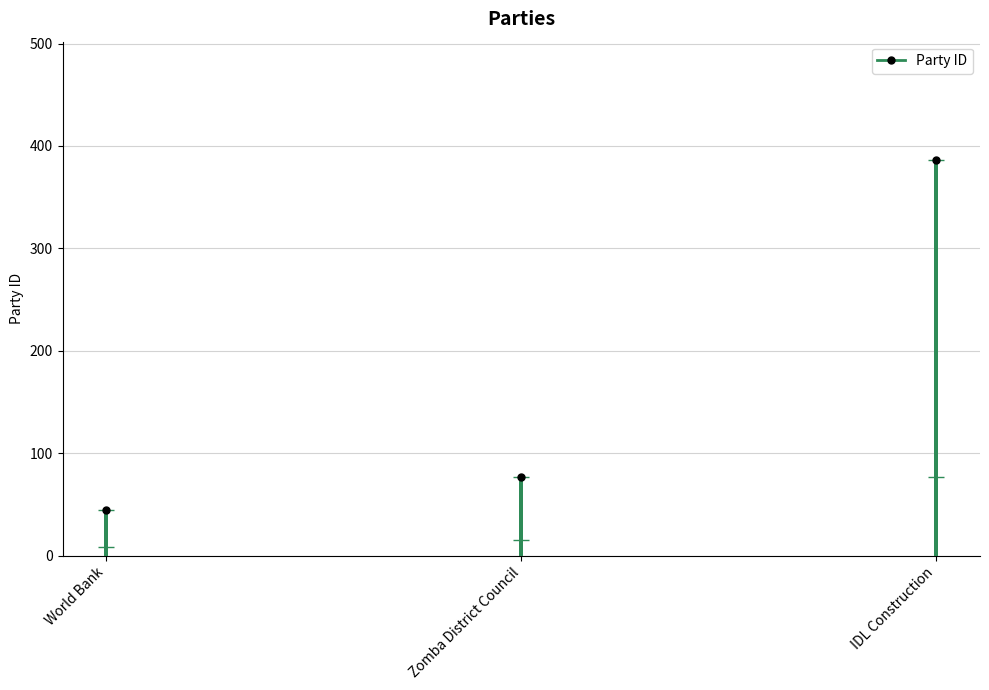

Is it true that the value at World Bank is 76?

False